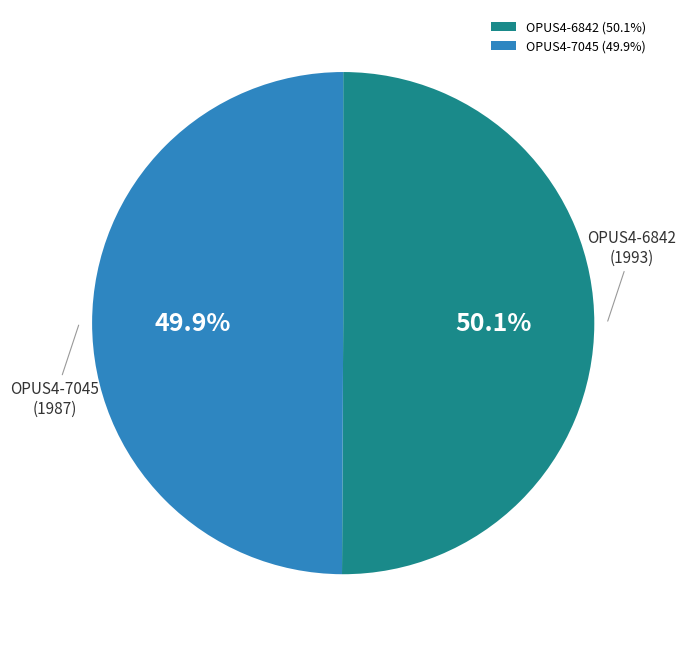

What percentage is the OPUS4-6842 slice, to the nearest percent?

50%